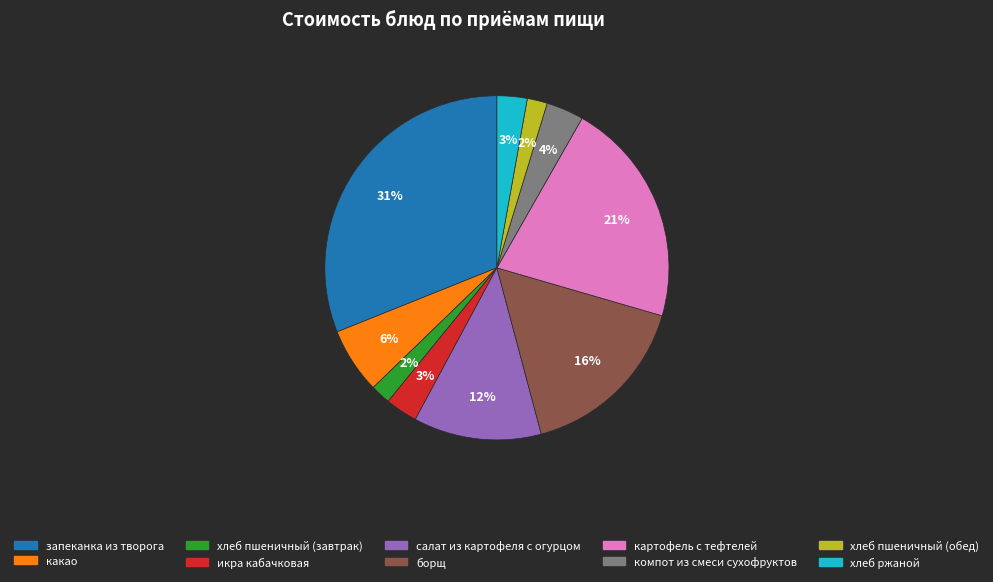

Does картофель с тефтелей represent more than half of the total?

No